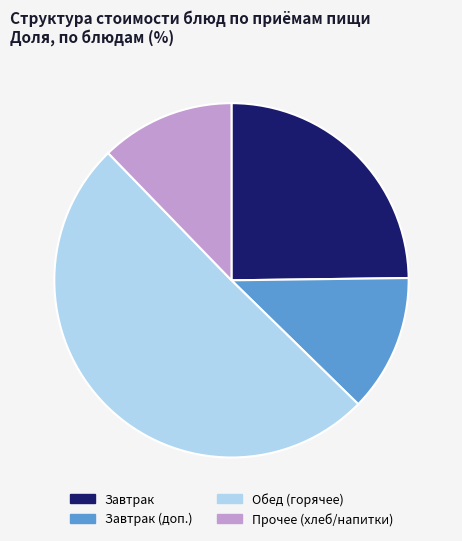

How many segments does this pie chart have?

4